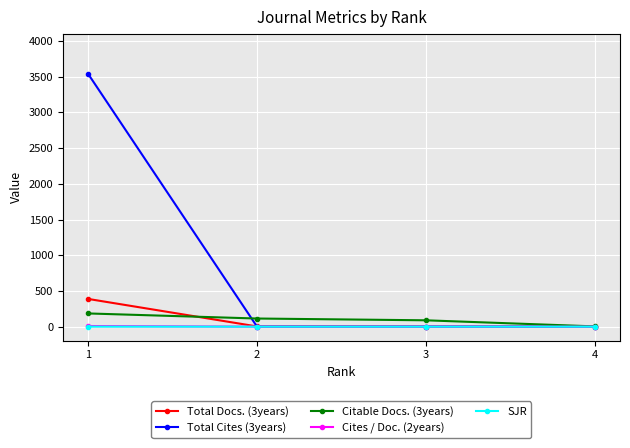

What is the total value across all series at 1?

4118.3